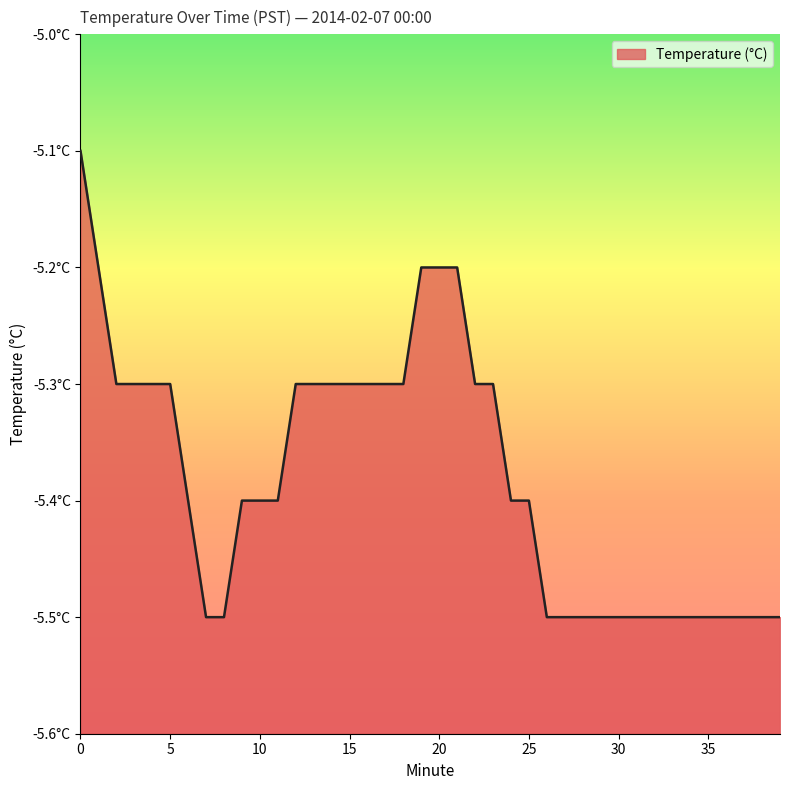

Reading right to left, transcribe all the data shown in this chart.

-5.5	-5.5	-5.5	-5.5	-5.5	-5.5	-5.5	-5.5	-5.5	-5.5	-5.5	-5.5	-5.5	-5.5	-5.4	-5.4	-5.3	-5.3	-5.2	-5.2	-5.2	-5.3	-5.3	-5.3	-5.3	-5.3	-5.3	-5.3	-5.4	-5.4	-5.4	-5.5	-5.5	-5.4	-5.3	-5.3	-5.3	-5.3	-5.2	-5.1